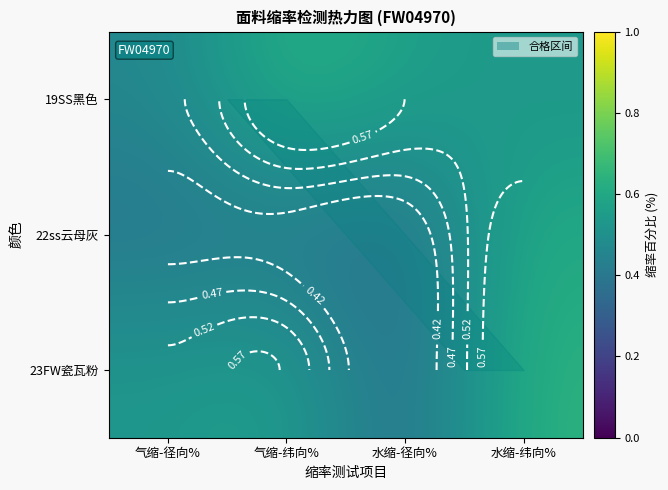

What is the smallest value displayed?

0.4